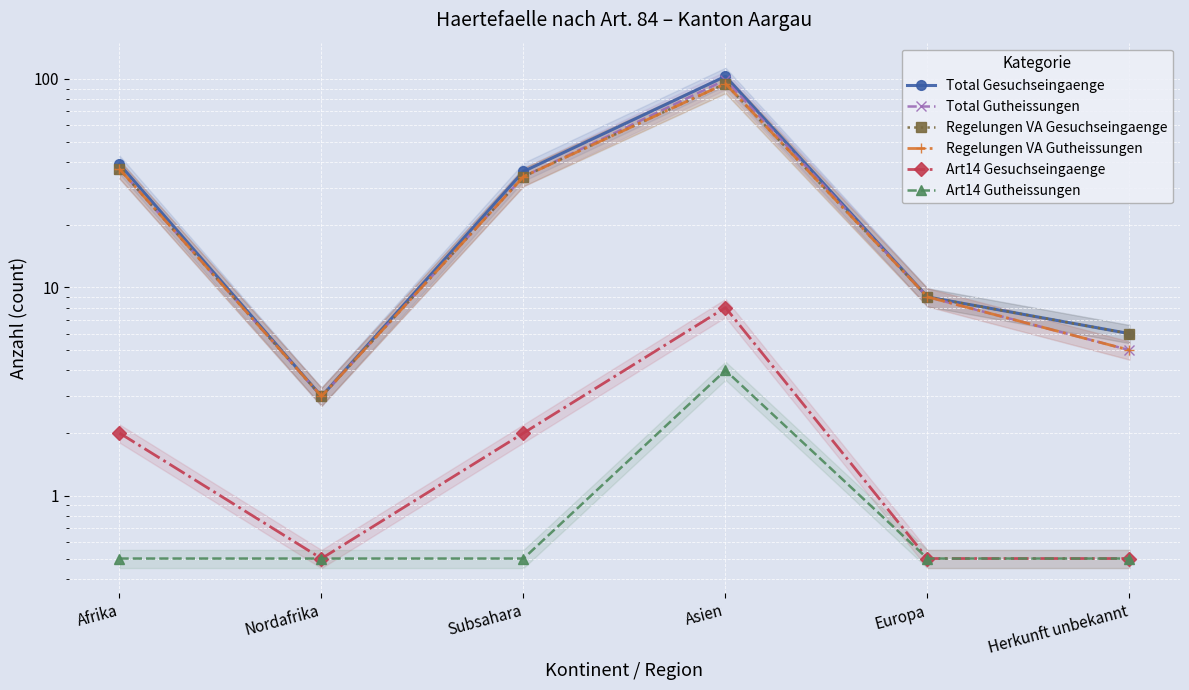

What is the value of the Total Gutheissungen point at the 5th from the left?

9.0